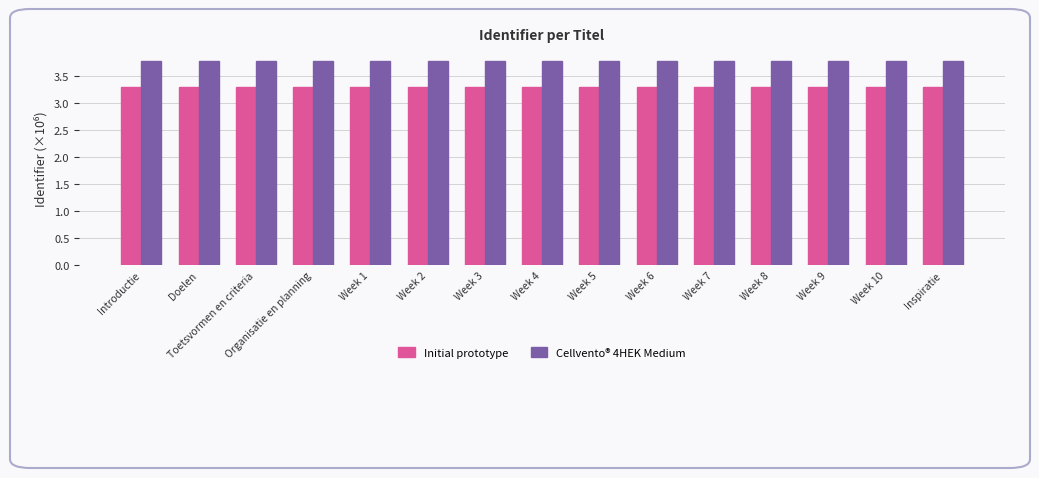

Count the Cellvento® 4HEK Medium values in the range 3 to 4.

15